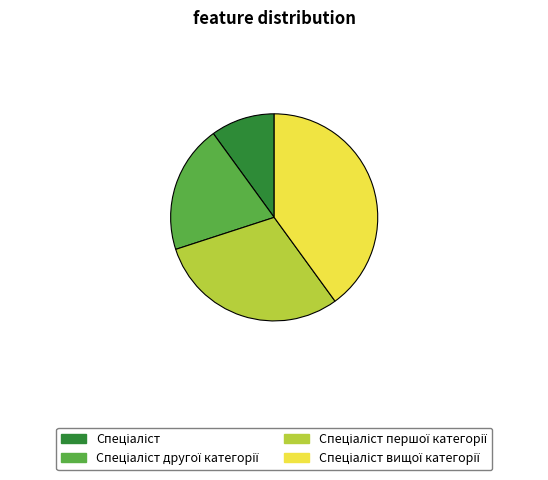

Is there any slice that represents more than half of the pie?

No